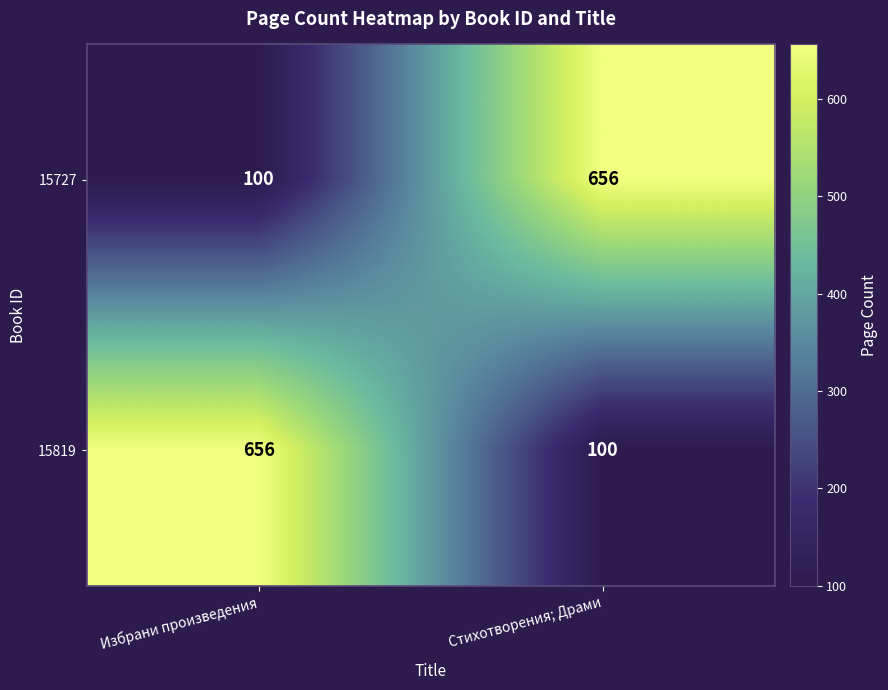

At Избрани произведения, list the series in order from largest to smallest.

15819, 15727